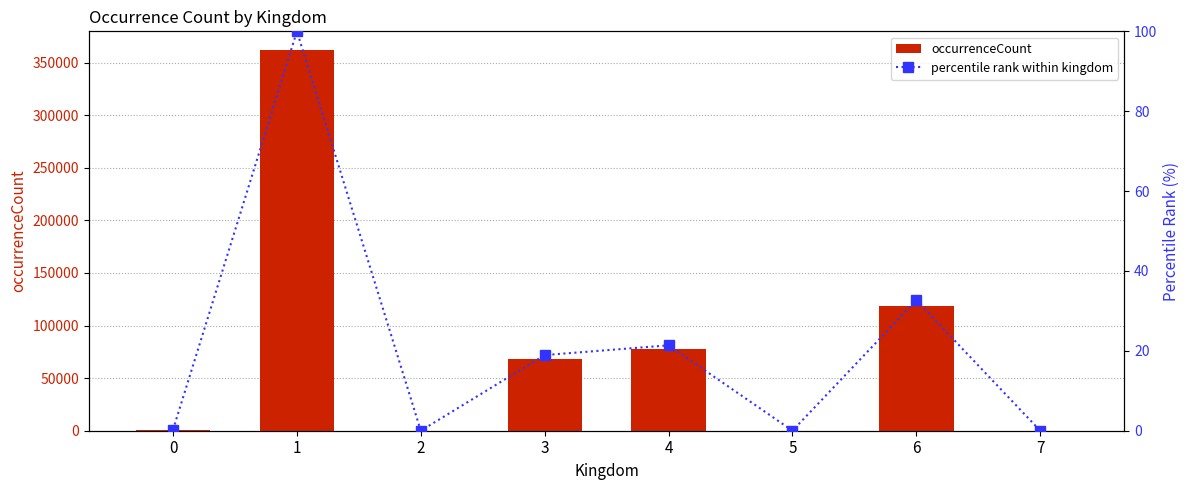

Is it true that occurrenceCount equals 483026.9 at 1?

False